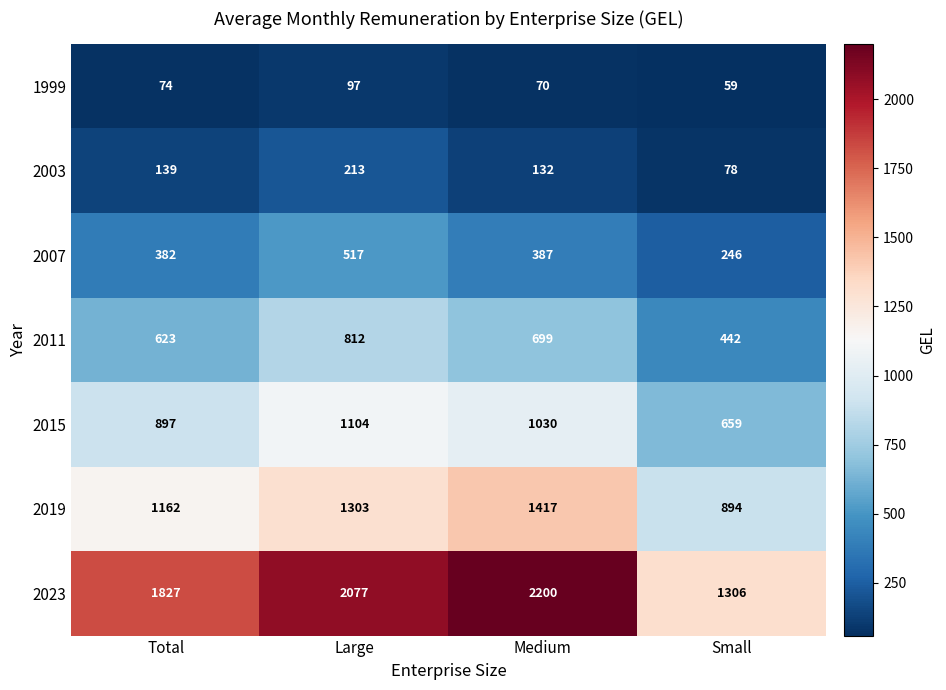

Which series has the widest spread of values?

2023